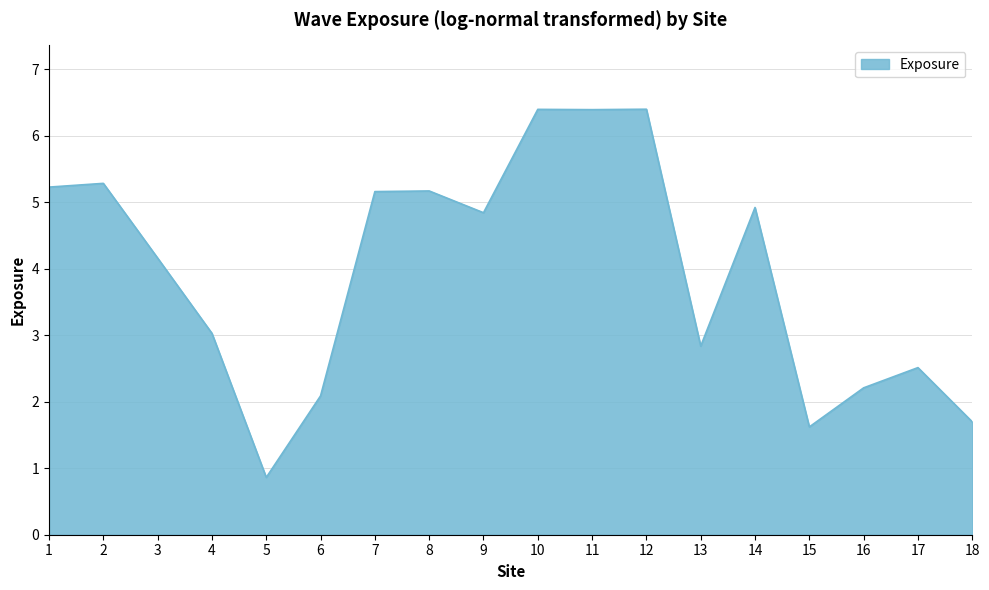

Reading left to right, list all the values displayed in this chart.

5.2	5.3	4.2	3.0	0.9	2.1	5.2	5.2	4.8	6.4	6.4	6.4	2.8	4.9	1.6	2.2	2.5	1.7